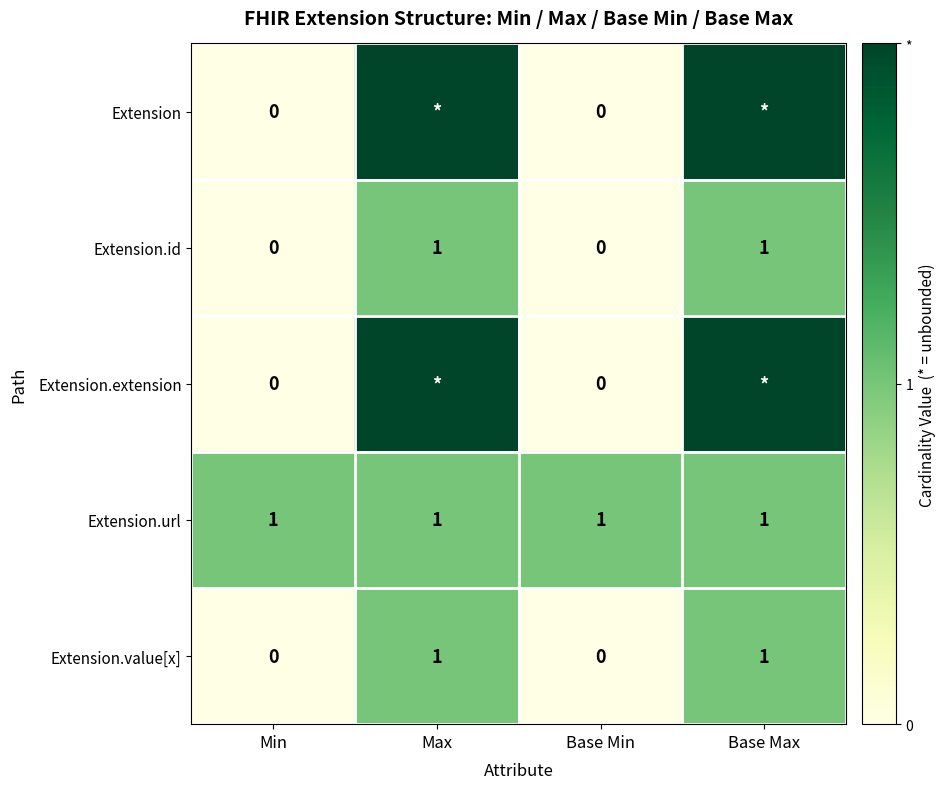

How many Extension.value[x] values are between 0 and 1?

4